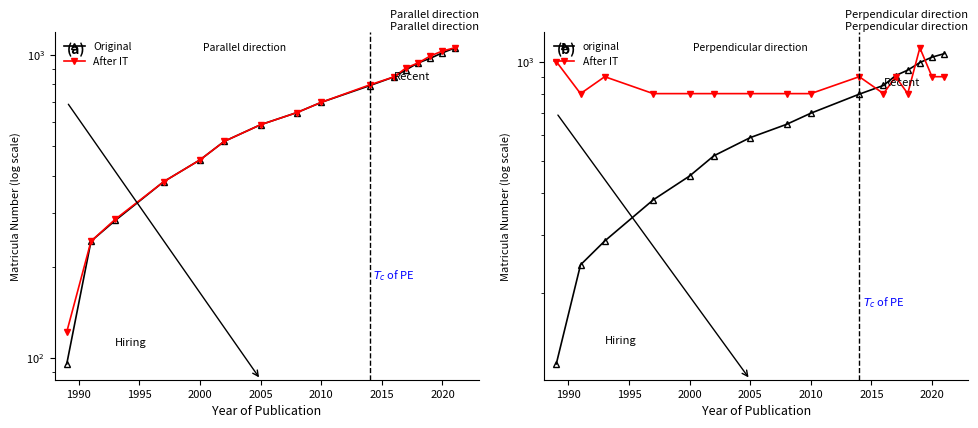

What is the maximum value shown in the chart?

1100.0